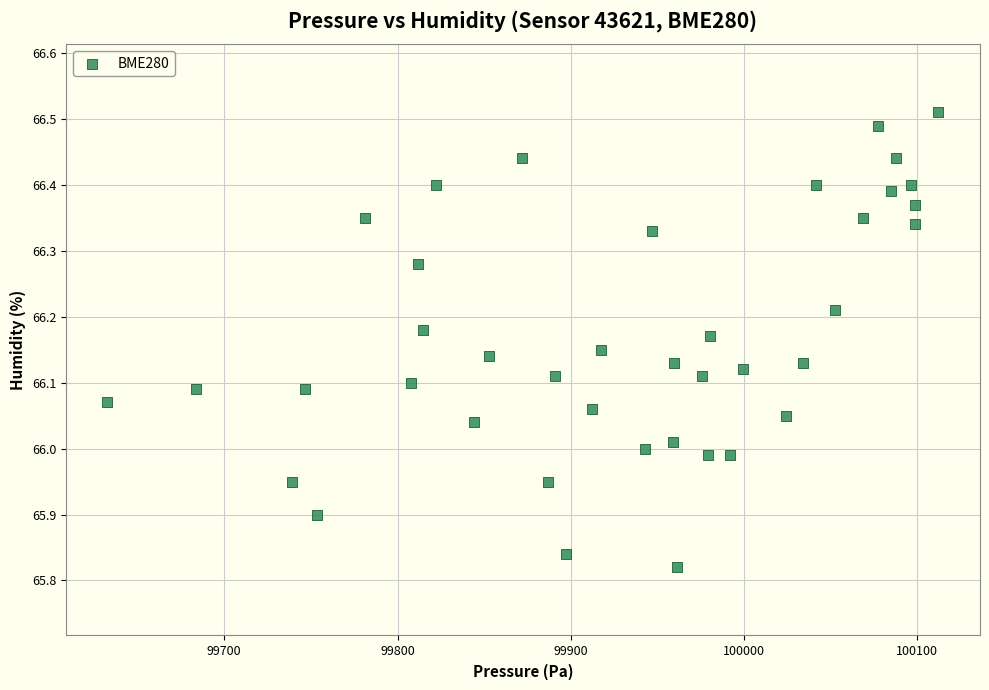

What is the range of X values (max minus min)?

479.8